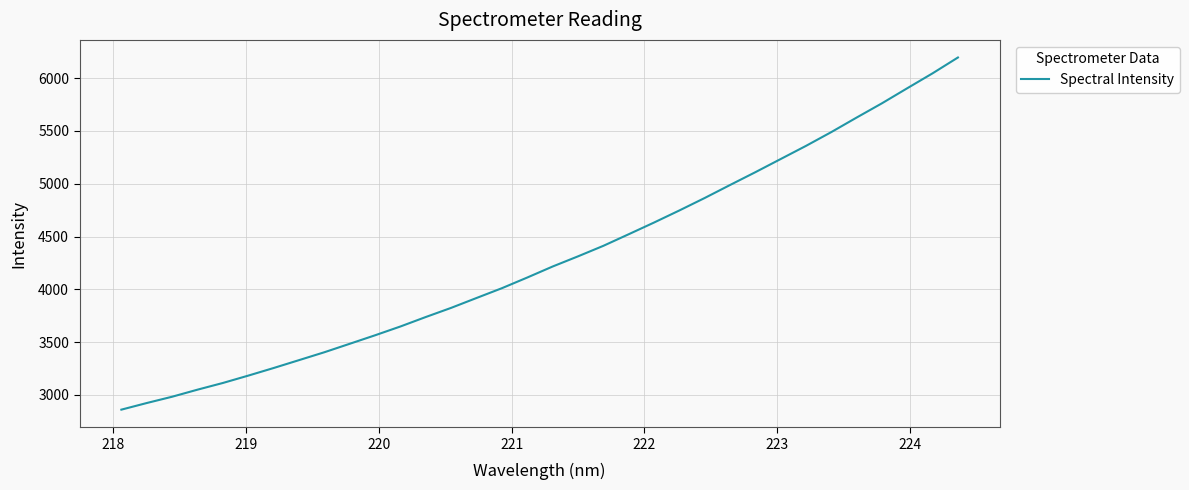

What is the minimum value shown in the chart?

2861.0